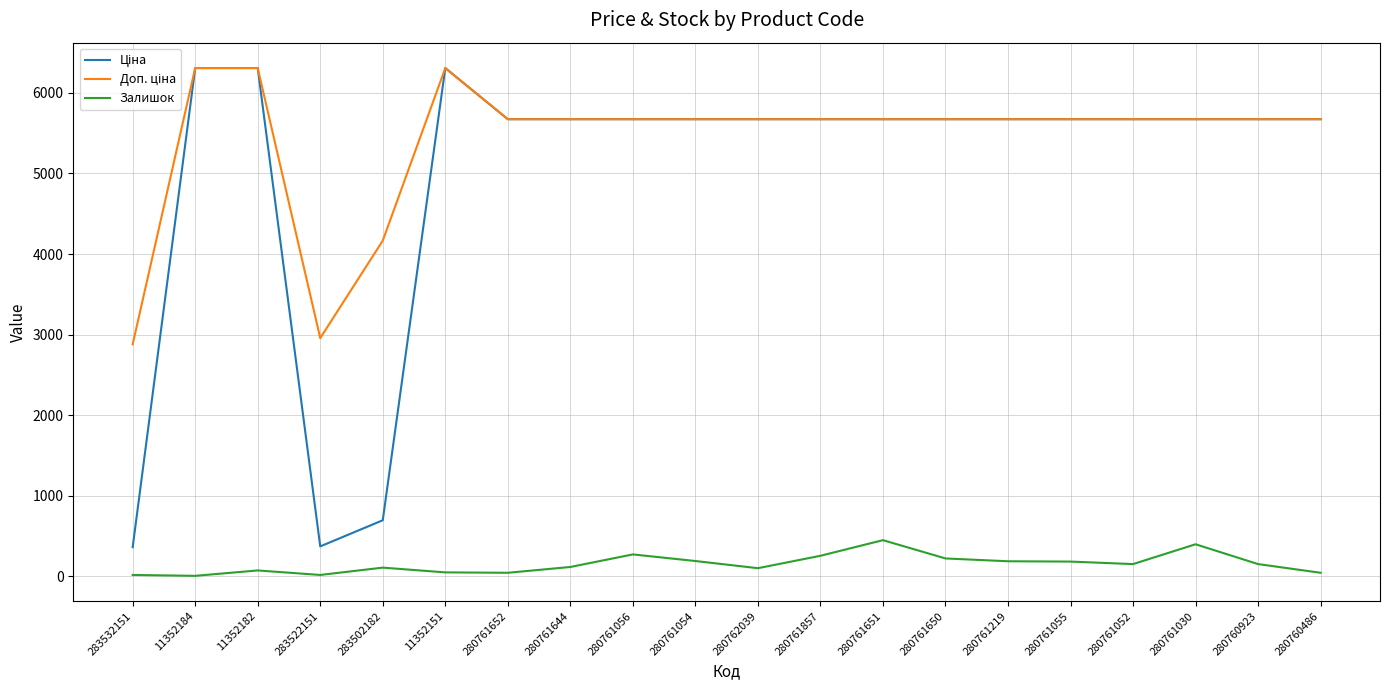

What is the spread (max minus min) of values at 280761650?

5453.8